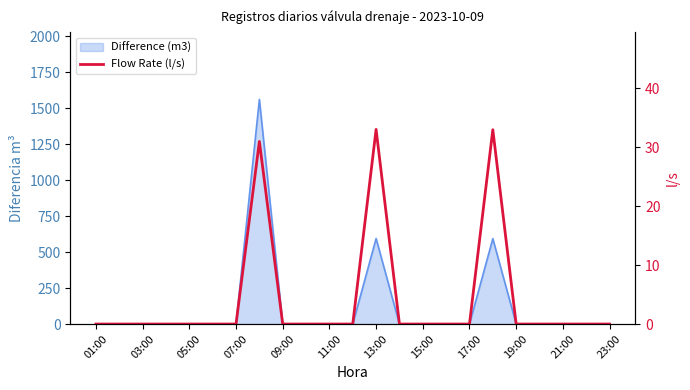

True or false: the data shows -17.1 at 21:00.

False